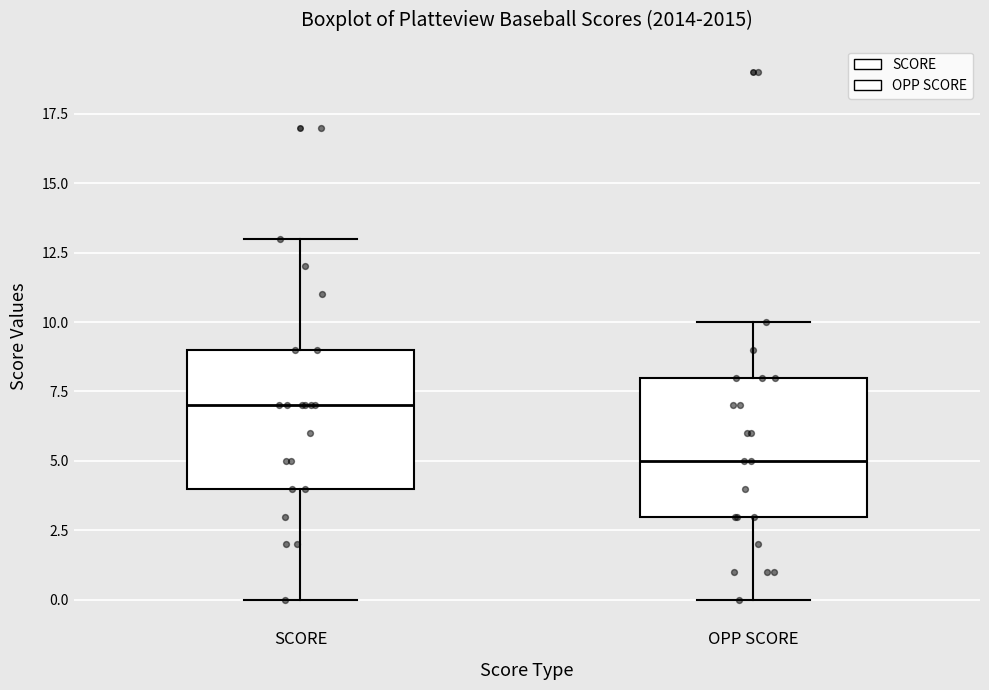

Reading left to right, transcribe this box plot: for each box, give where its median line is, the range the box spans, and where its two whiskers end, as read against the y-axis. The values are not printed on the chart, so give them approximately, as read against the axis.

SCORE: median 7, box 4 to 9, whiskers 0 to 13
OPP SCORE: median 5, box 3 to 8, whiskers 0 to 10